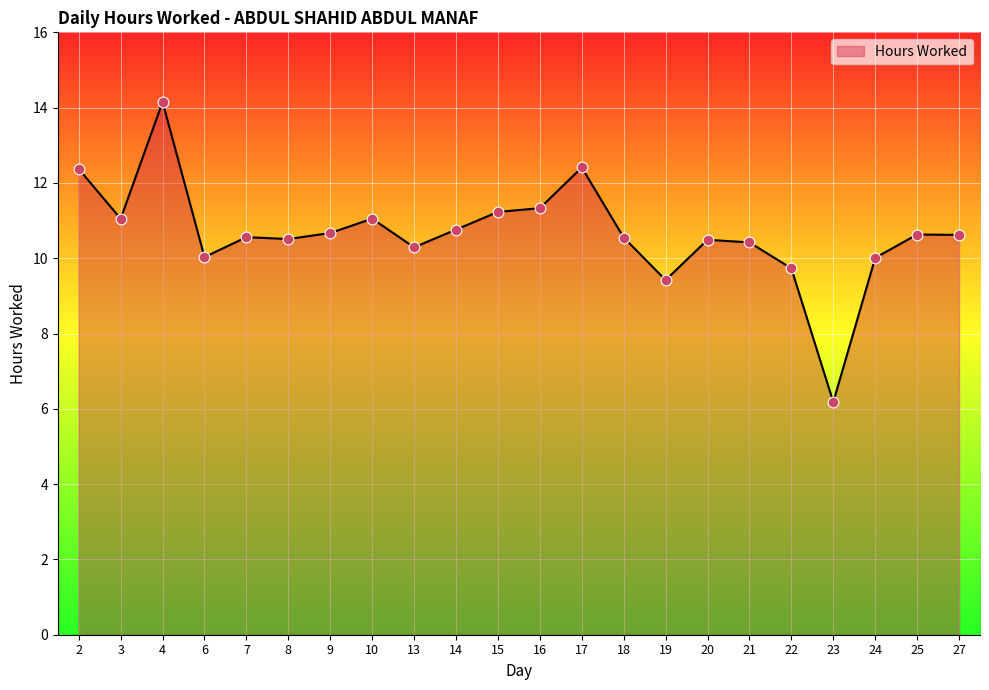

What is the ratio of the value at 19 to the value at 23?

1.5